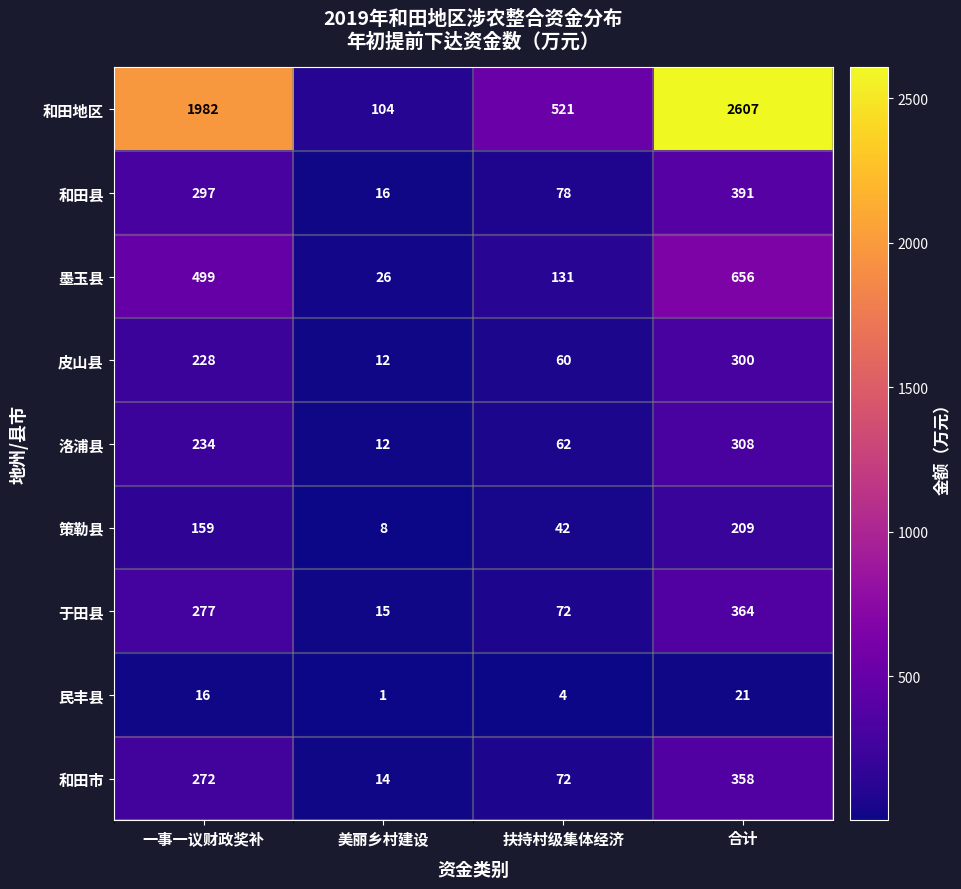

The value of 和田地区 at 合计 is 2607. True or false?

True